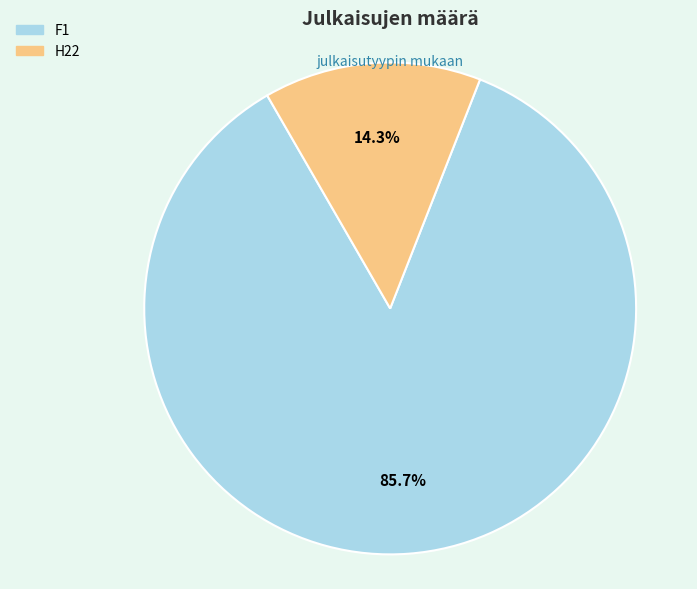

Which has a higher value, H22 or F1?

F1